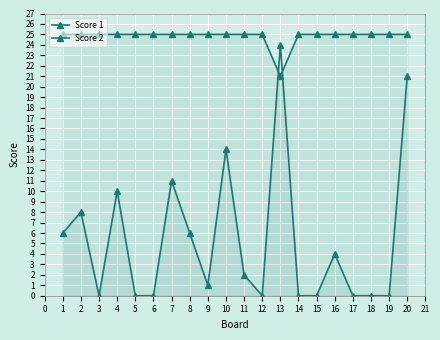

Which series has the largest total across all categories?

Score 1